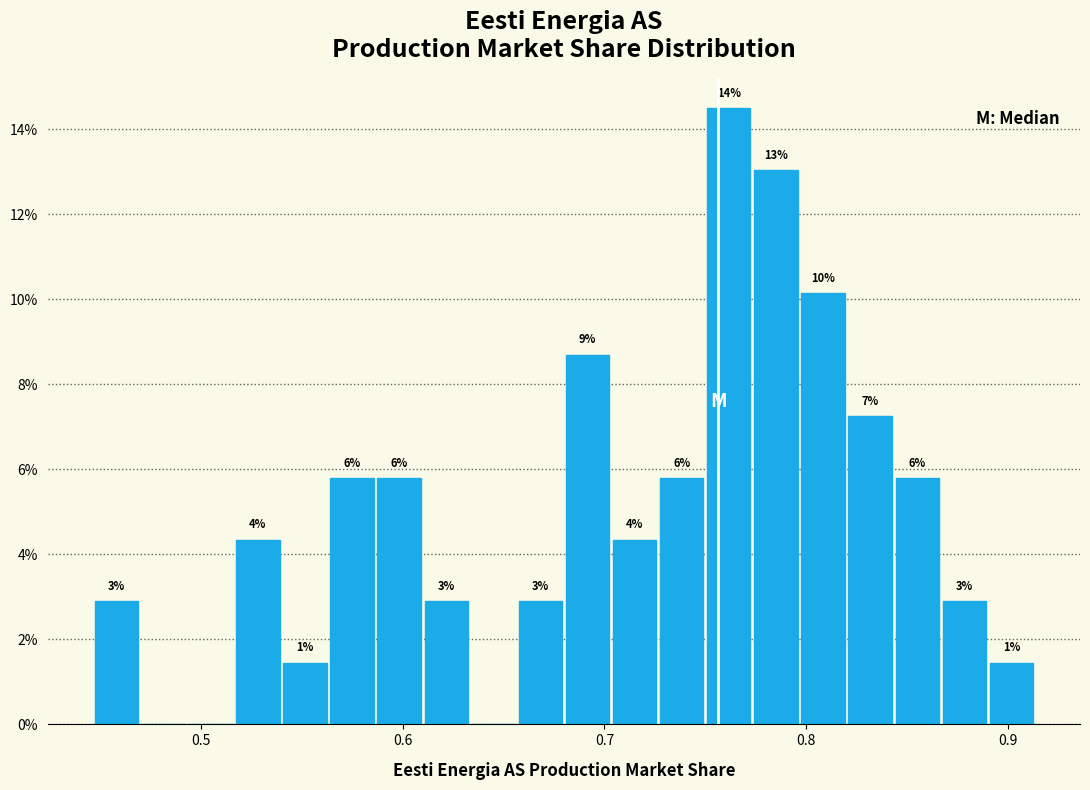

Read against the x-axis, roughly where is the centre of the tallest bar?

0.76